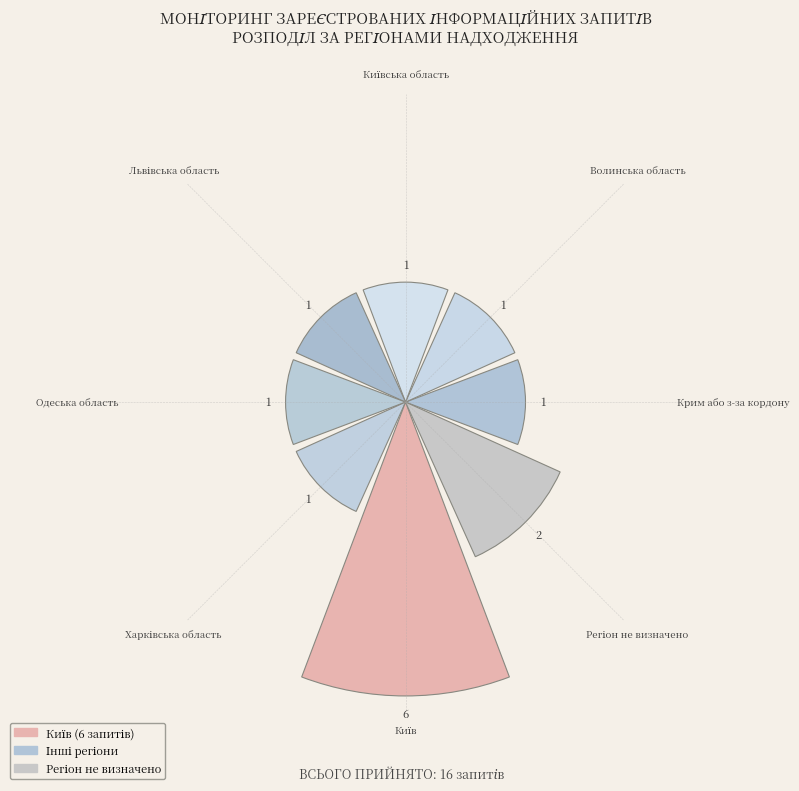

What is the maximum value shown in the chart?

1.0